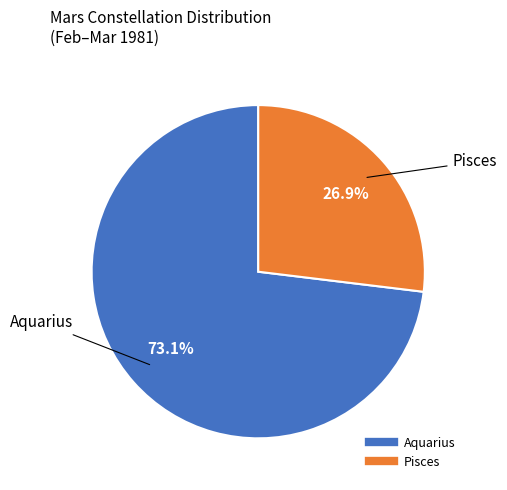

Is there a majority slice in this chart?

Yes